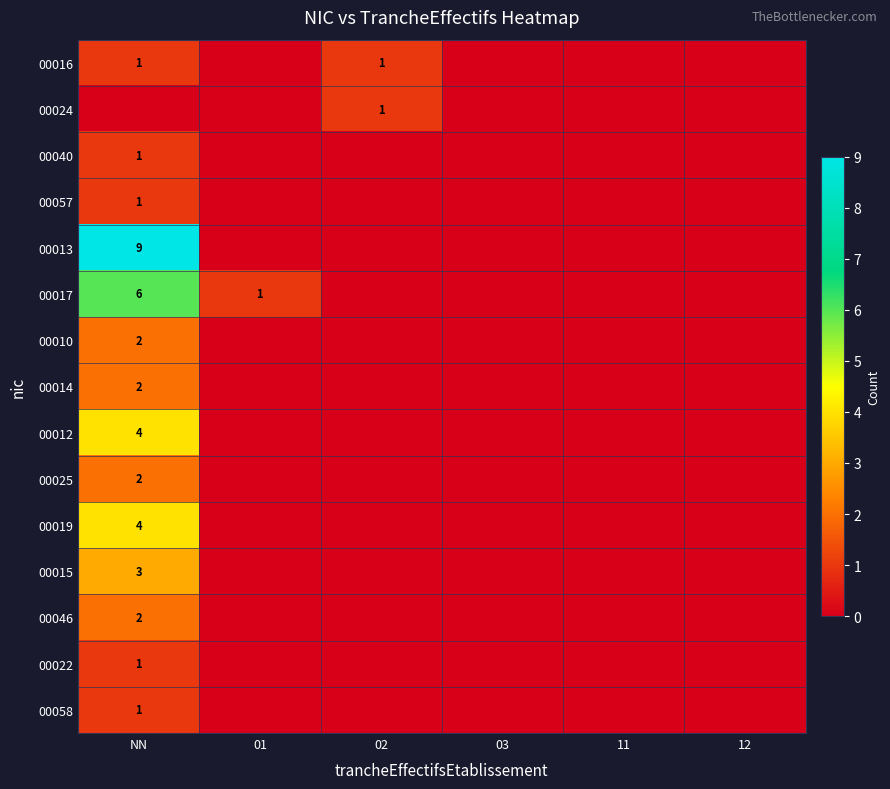

The 00012 series shows 4 at NN. True or false?

True